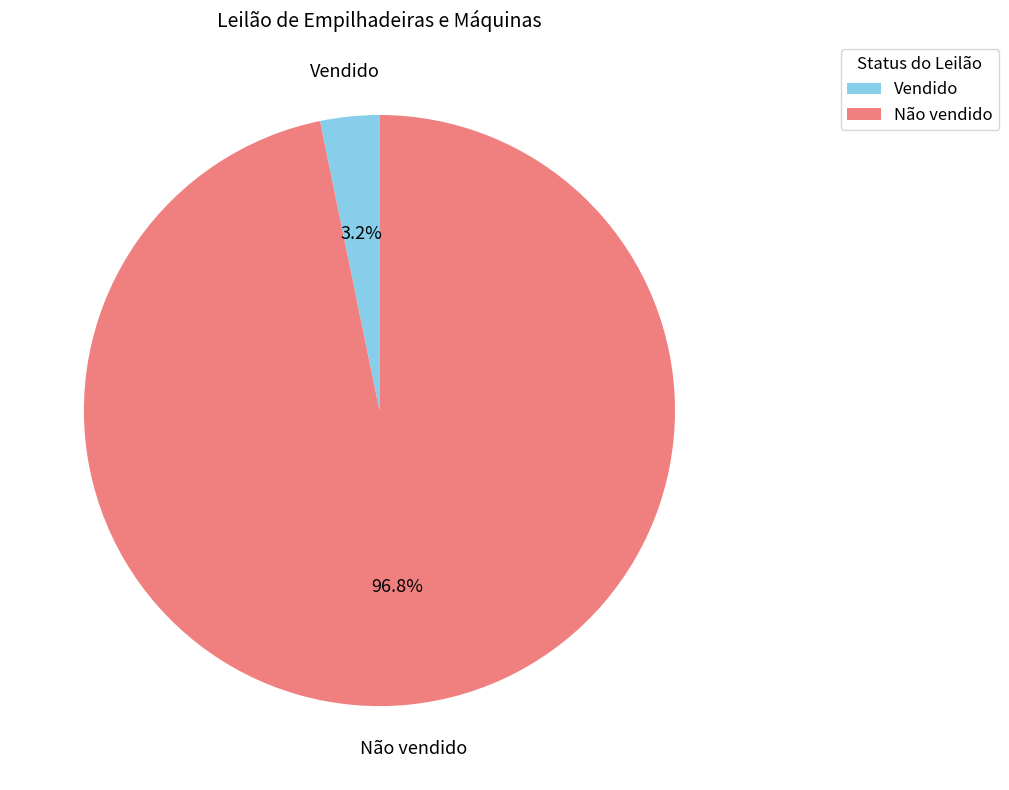

Which has a higher value, Não vendido or Vendido?

Não vendido